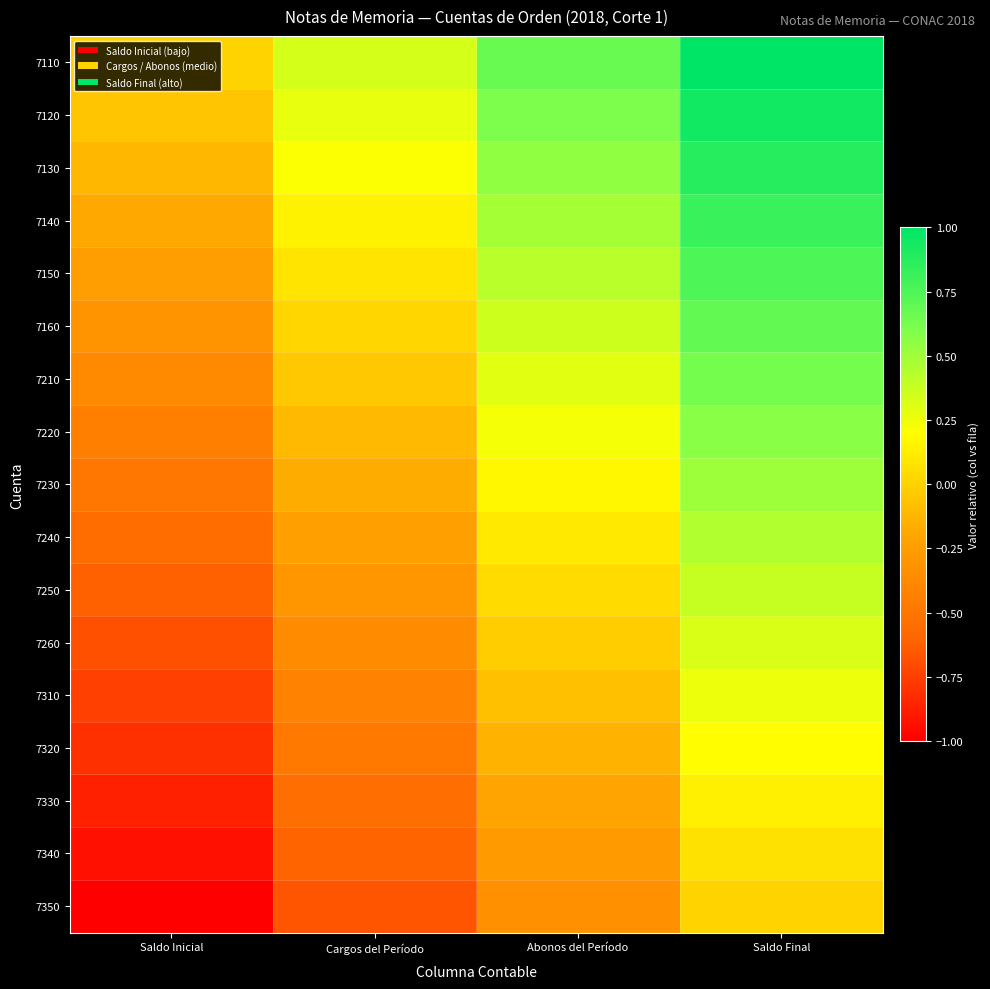

Count the number of categories in the chart.

4